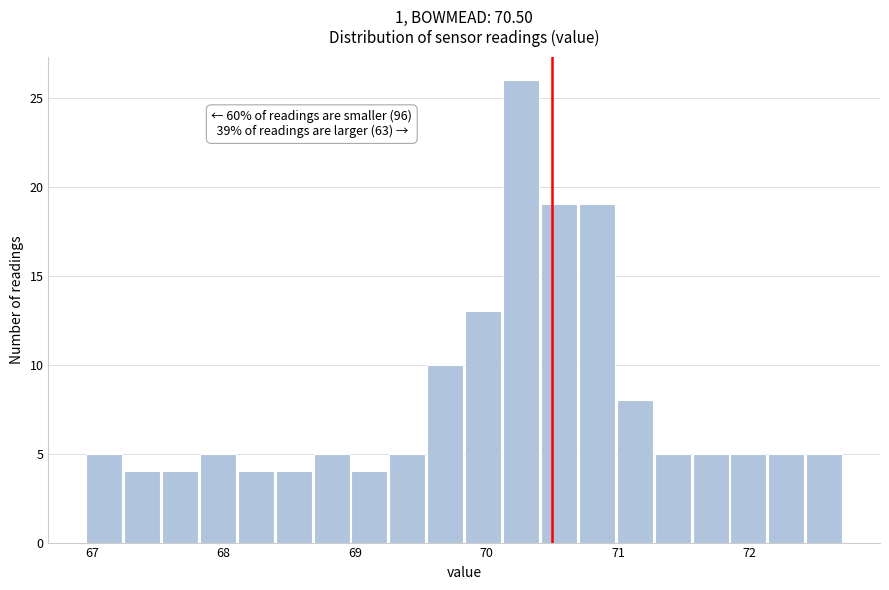

Around what value on the x-axis is the tallest bar? Give the approximate position of its centre, as read against the axis.

70.3